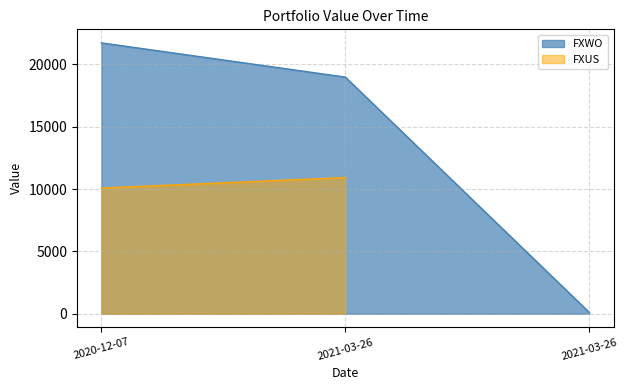

Between 2021-03-26 and 2020-12-07, which is larger?

2020-12-07